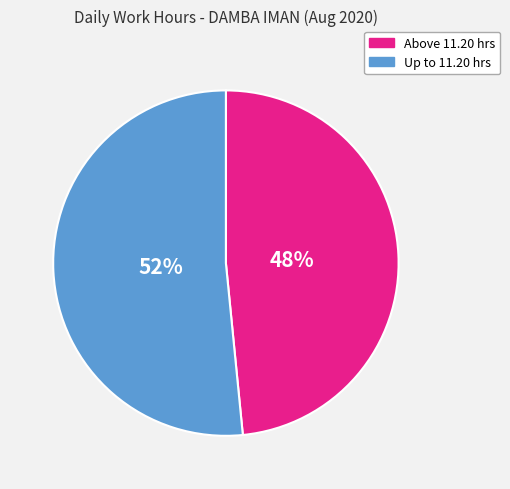

Does any single category account for the majority?

Yes